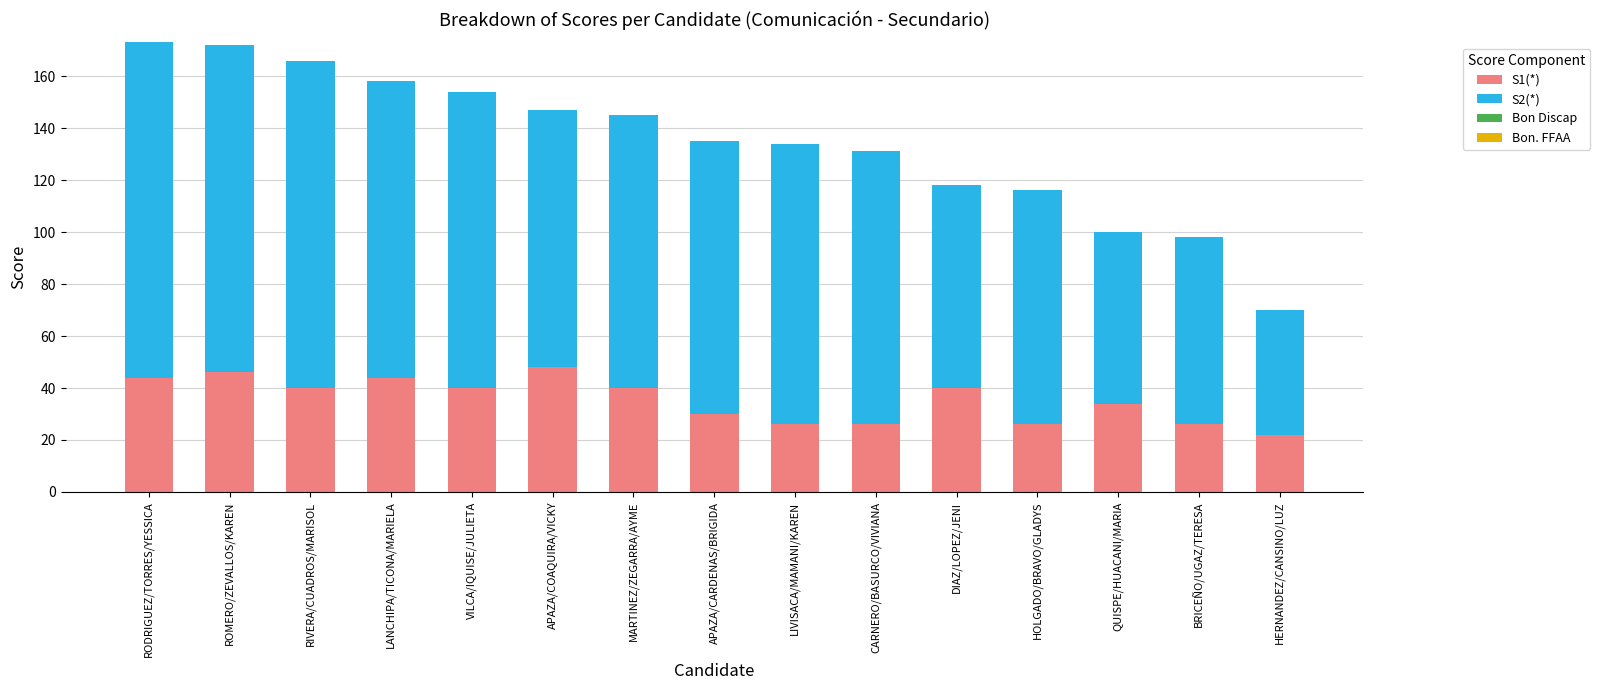

What is the average value of the S1(*) series?

35